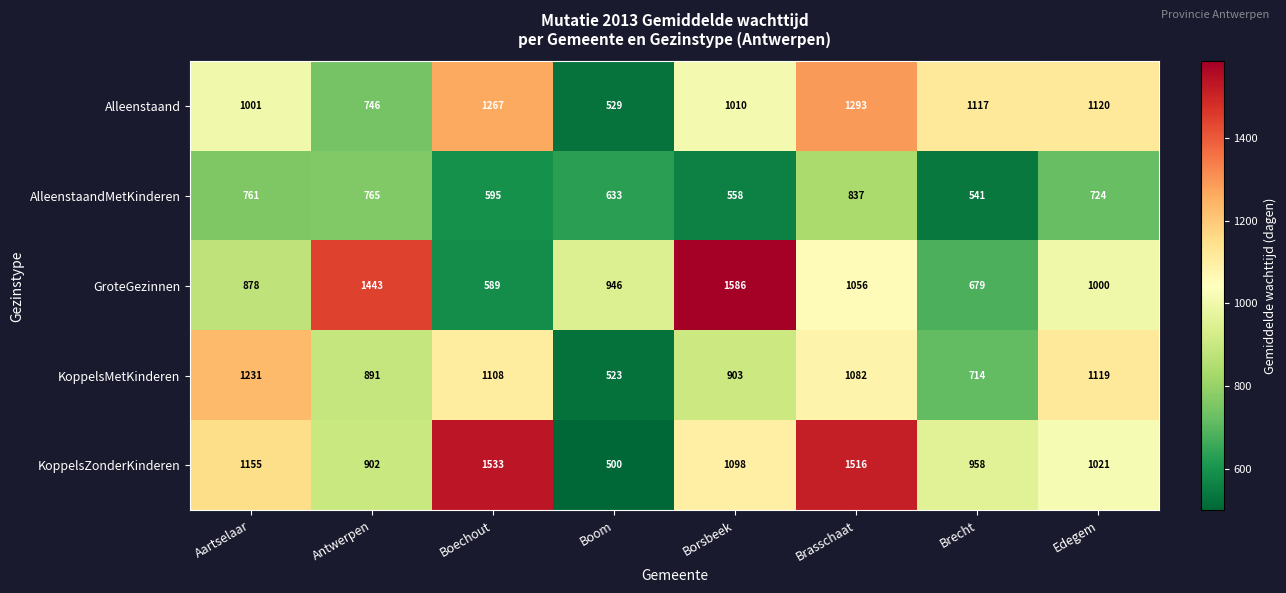

Which label corresponds to the smallest value in the chart?

Boom